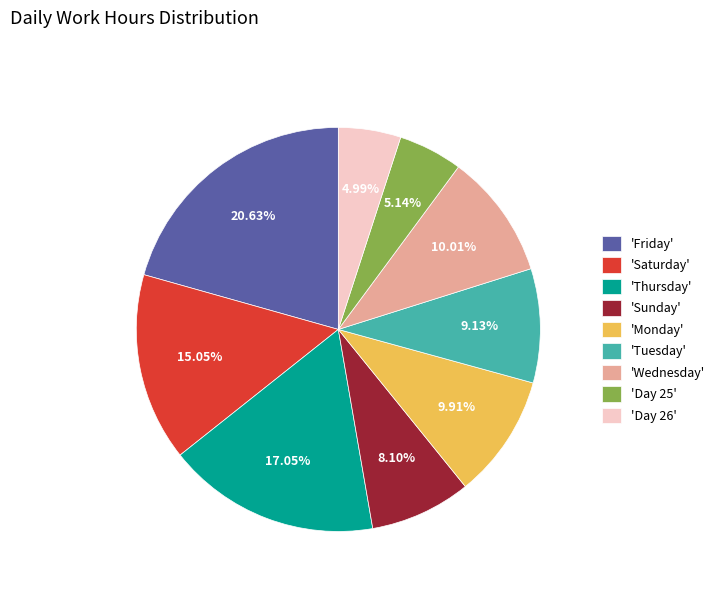

What is the largest slice in the pie chart?

'Friday'